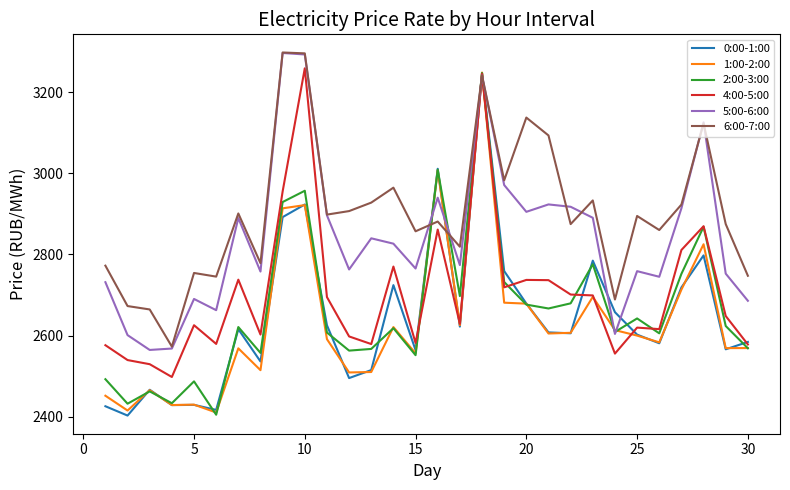

Which series has the largest total across all categories?

6:00-7:00